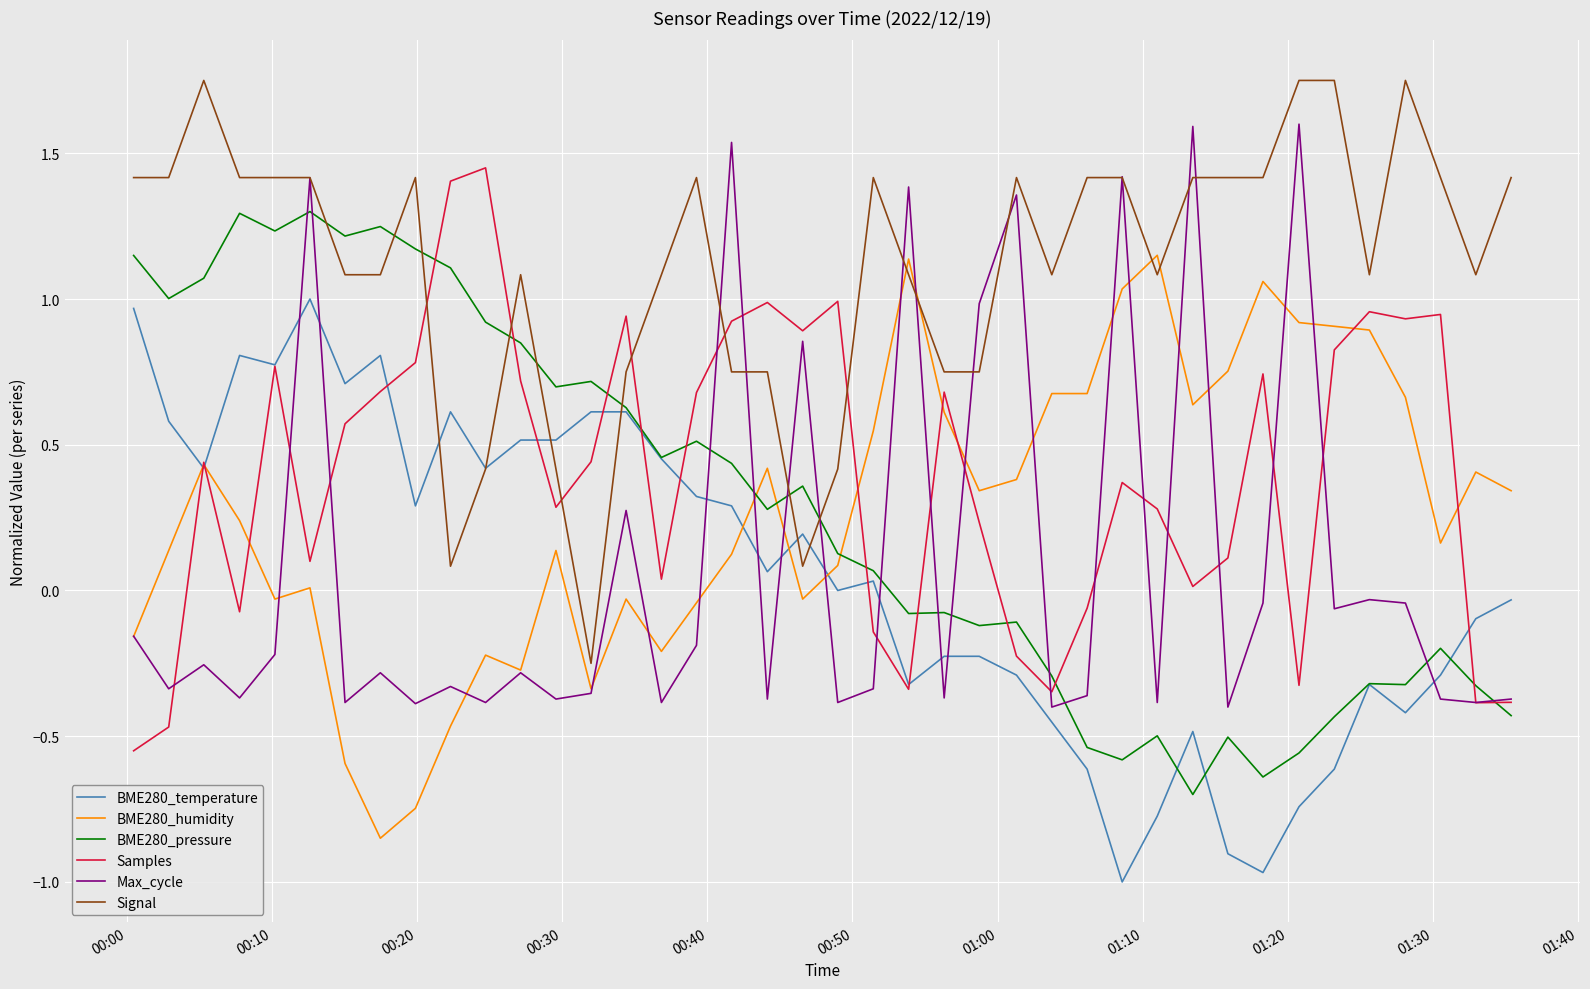

List the series in order of their peak value, highest first.

Signal, Max_cycle, Samples, BME280_pressure, BME280_humidity, BME280_temperature